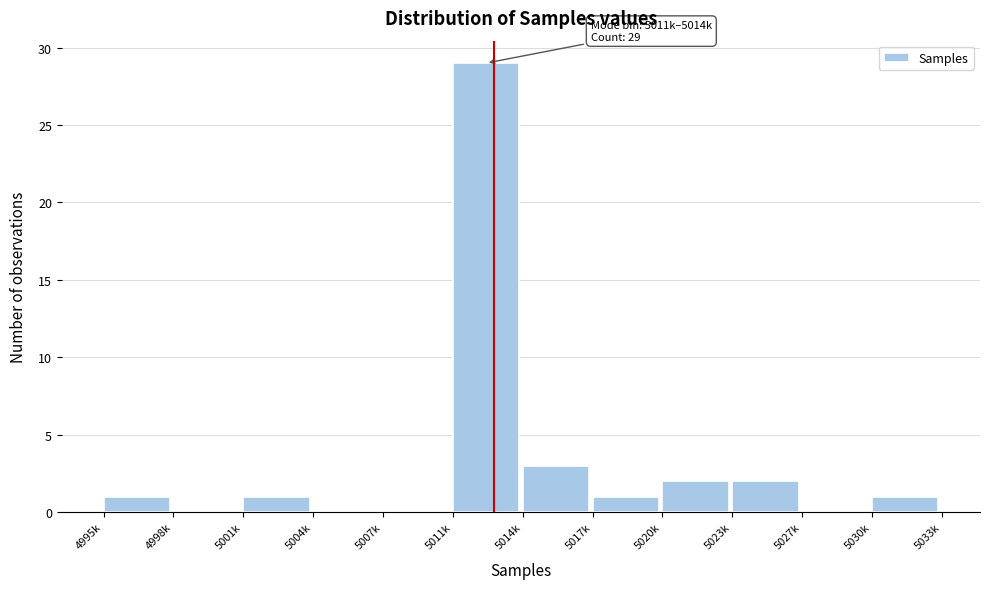

Reading right to left, transcribe all the data shown in this chart.

5030k=1	5027k=0	5023k=2	5020k=2	5017k=1	5014k=3	5011k=29	5007k=0	5004k=0	5001k=1	4998k=0	4995k=1